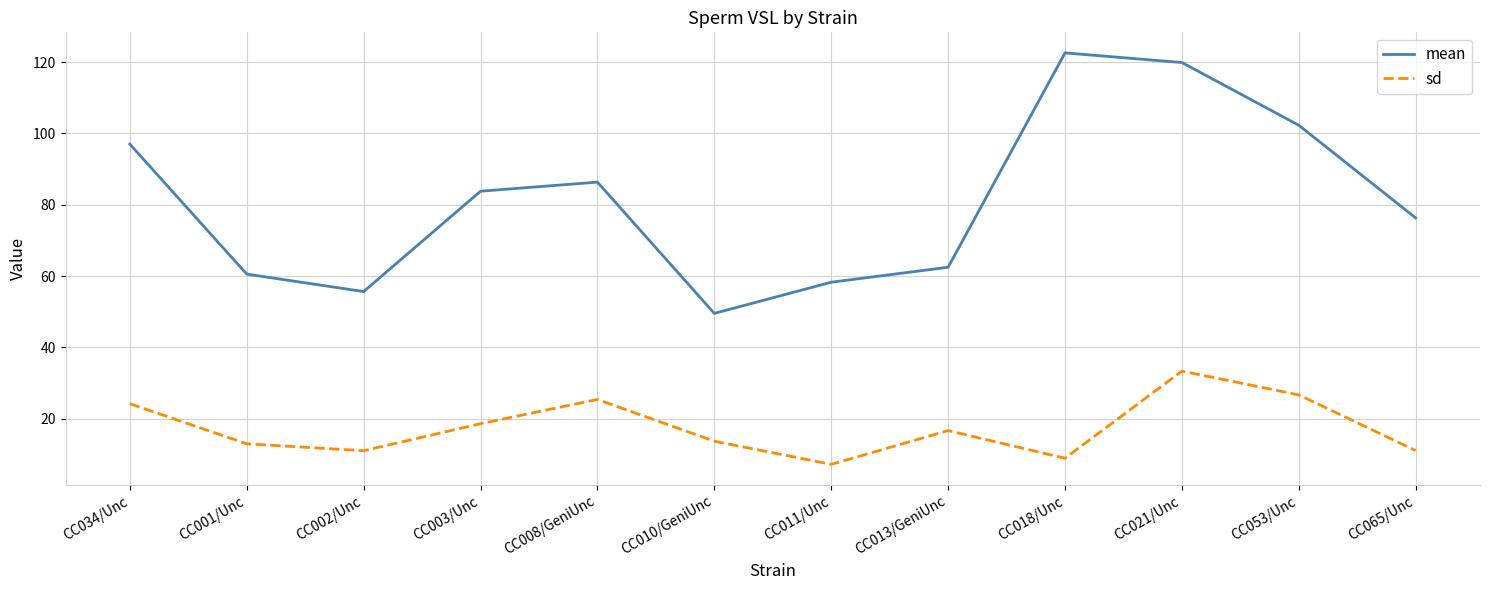

In sd, how many points are lower than both neighbors (excluding endpoints)?

3